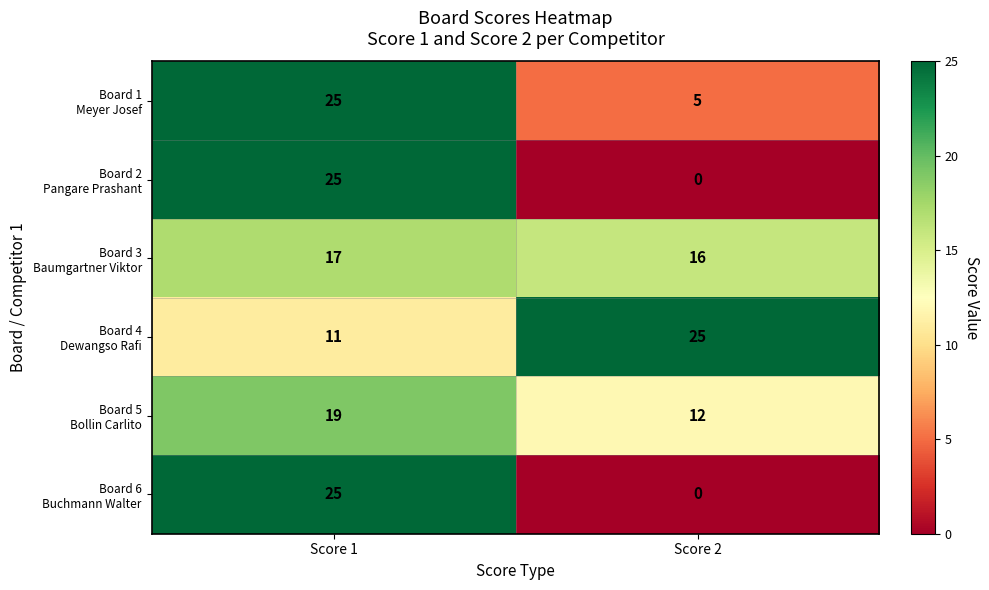

At which category is the sum across all series the highest?

Score 1